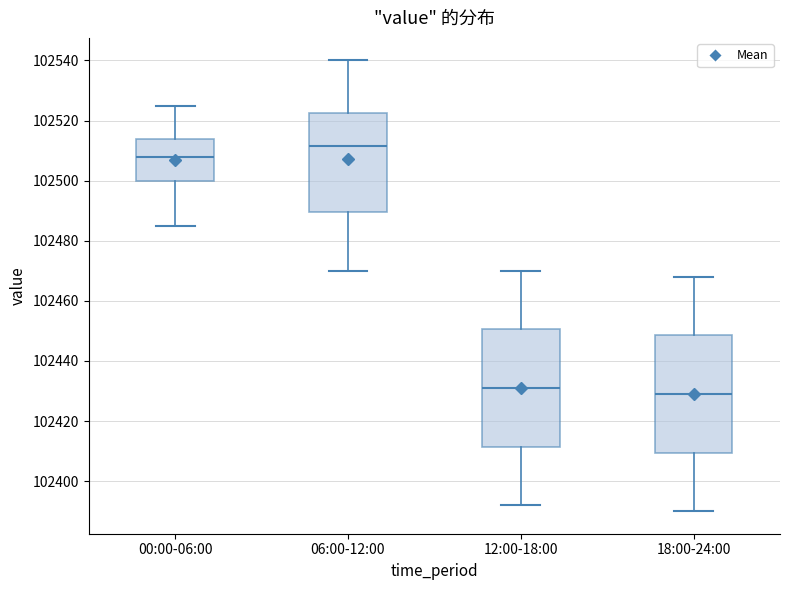

Reading left to right, read every box against the y-axis: the position of its median line, the range the box covers, and the ends of its whiskers. The values are not printed on the chart, so give them approximately, as read against the axis.

00:00-06:00: median 102508, box 102500 to 102514, whiskers 102486 to 102526
06:00-12:00: median 102512, box 102490 to 102522, whiskers 102470 to 102540
12:00-18:00: median 102432, box 102412 to 102450, whiskers 102392 to 102470
18:00-24:00: median 102430, box 102410 to 102448, whiskers 102390 to 102468